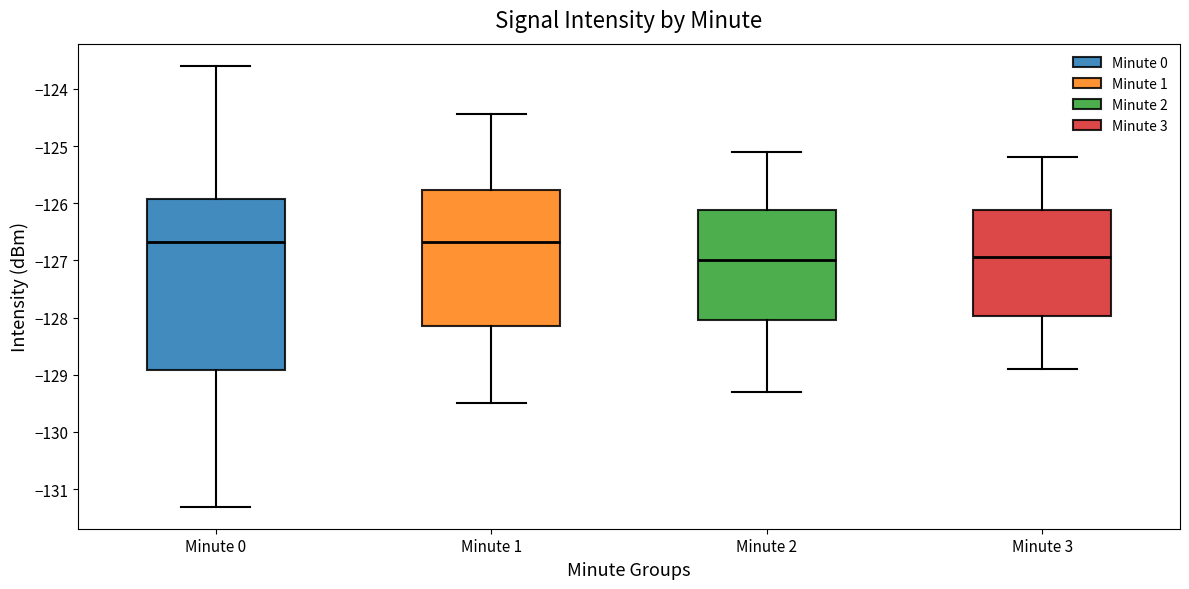

Which box is the tallest, from its lower edge to its upper edge?

Minute 0